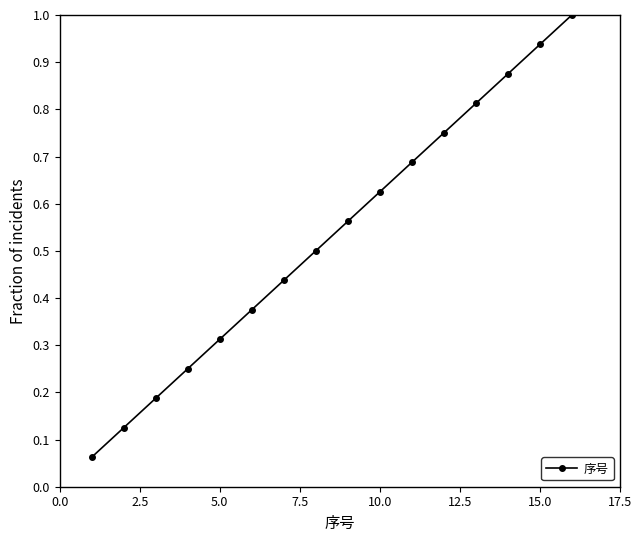

What is the maximum value shown in the chart?

1.0